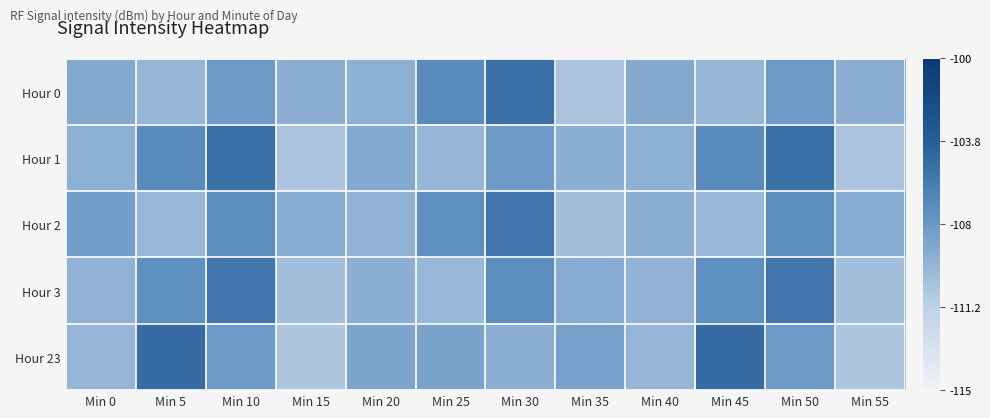

At which category is the sum across all series the highest?

Min 10